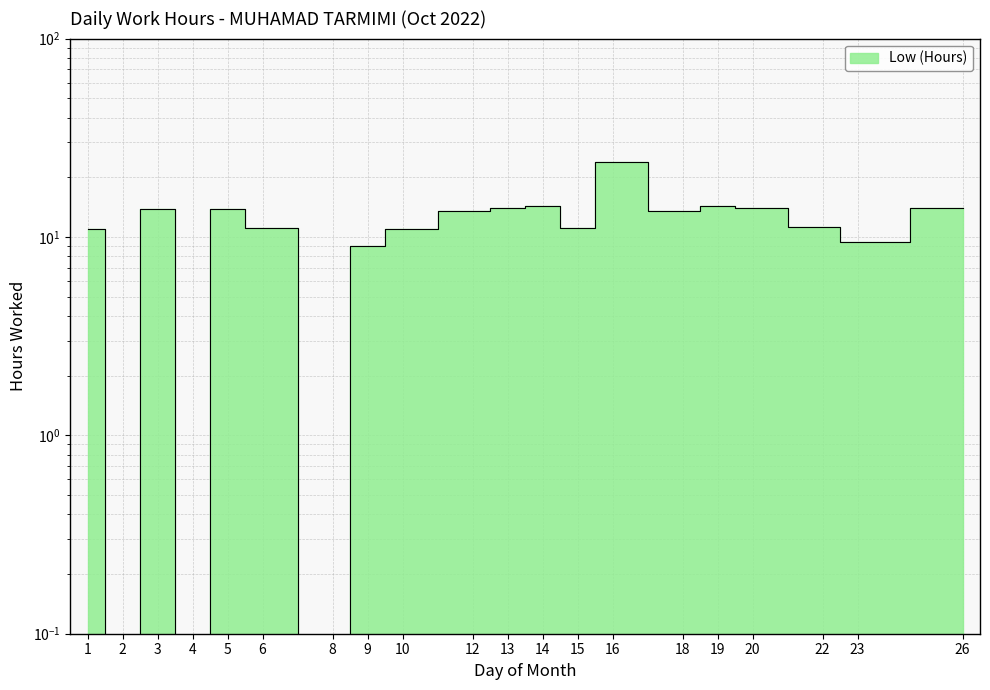

What is the sum of all values?

223.2